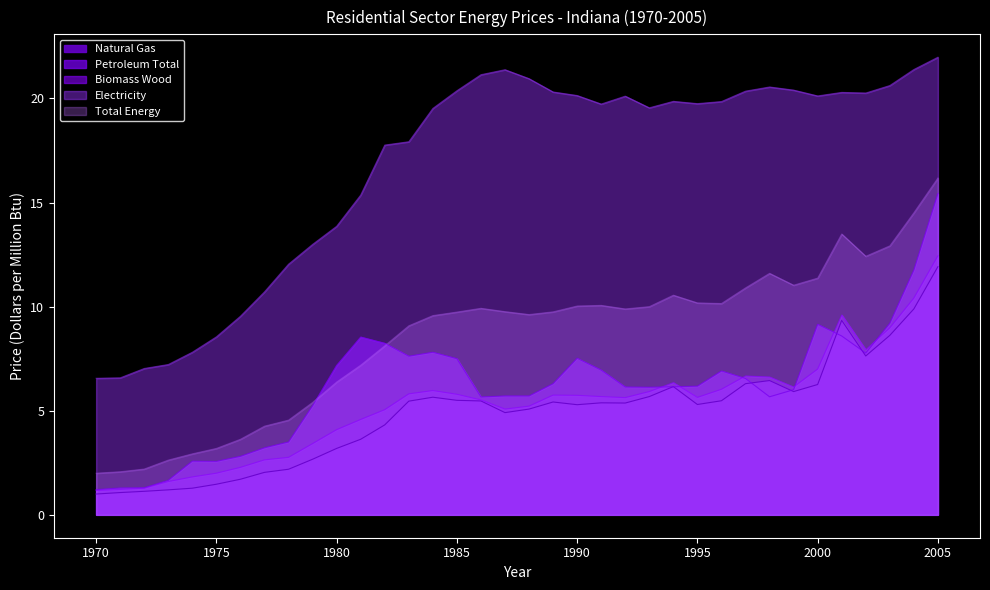

How many times do Petroleum Total and Biomass Wood cross each other?

6